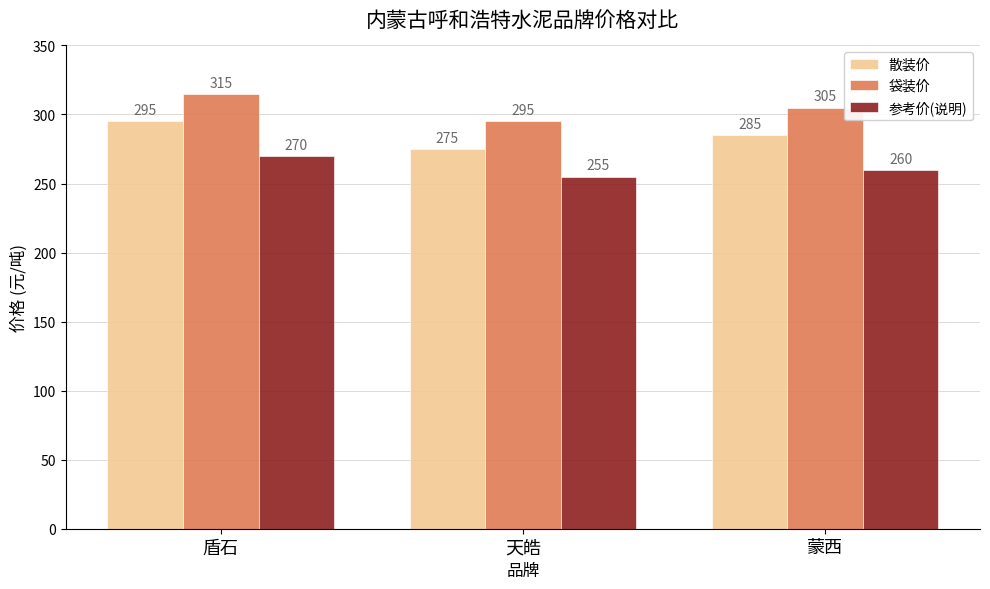

Is the value of 散装价 at 蒙西 greater than the value of 参考价(说明) at 盾石?

Yes